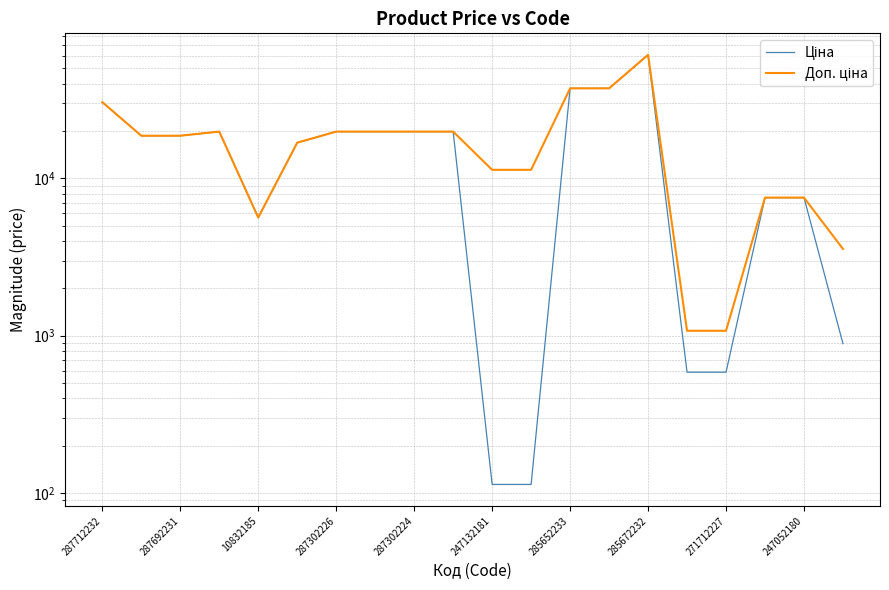

True or false: Доп. ціна and Ціна intersect in this chart.

False